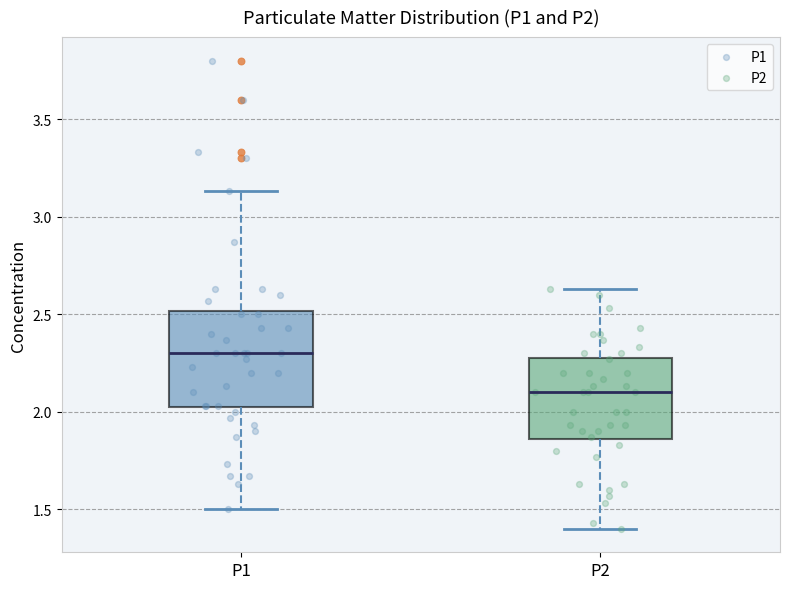

Reading left to right, read every box against the y-axis: the position of its median line, the range the box covers, and the ends of its whiskers. The values are not printed on the chart, so give them approximately, as read against the axis.

P1: median 2.30, box 2.00 to 2.50, whiskers 1.50 to 3.15
P2: median 2.10, box 1.85 to 2.30, whiskers 1.40 to 2.65